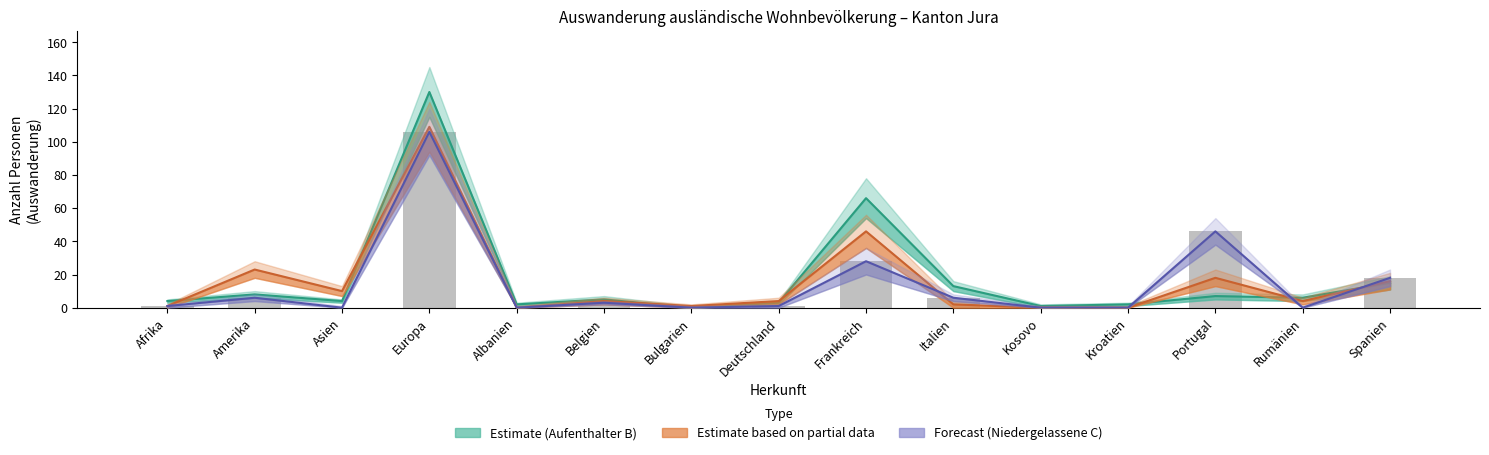

Count the number of data series in this chart.

4